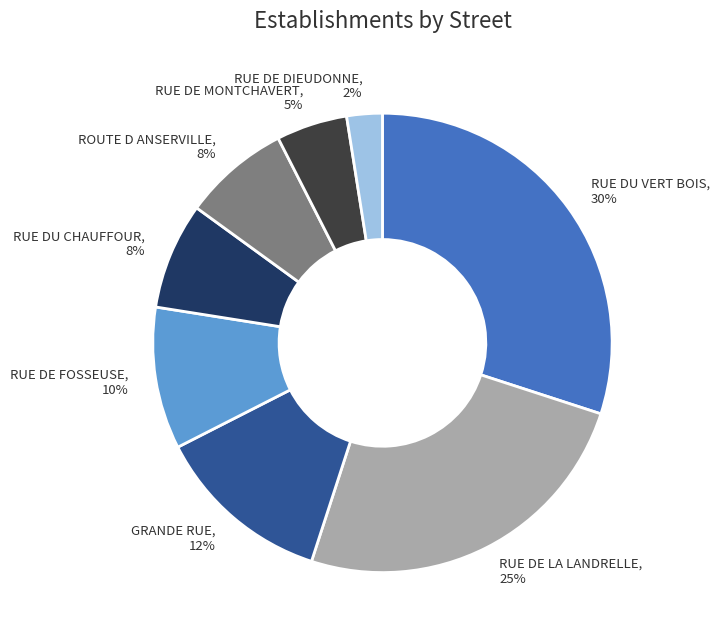

True or false: GRANDE RUE accounts for 26% of the total.

False